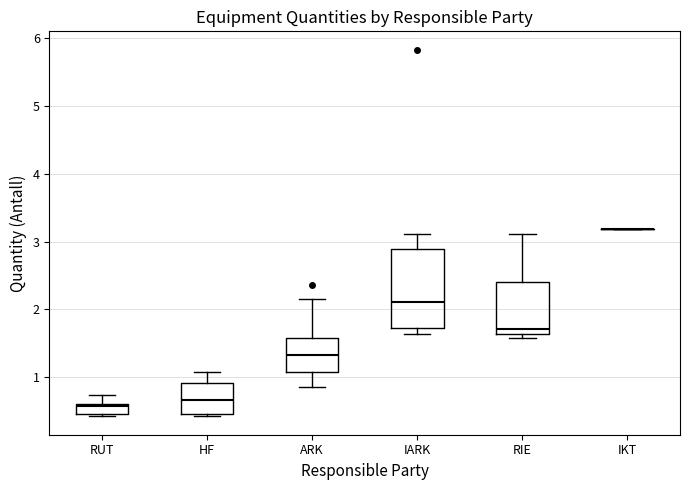

Comparing the boxes themselves (not the whiskers), which one is the tallest?

IARK